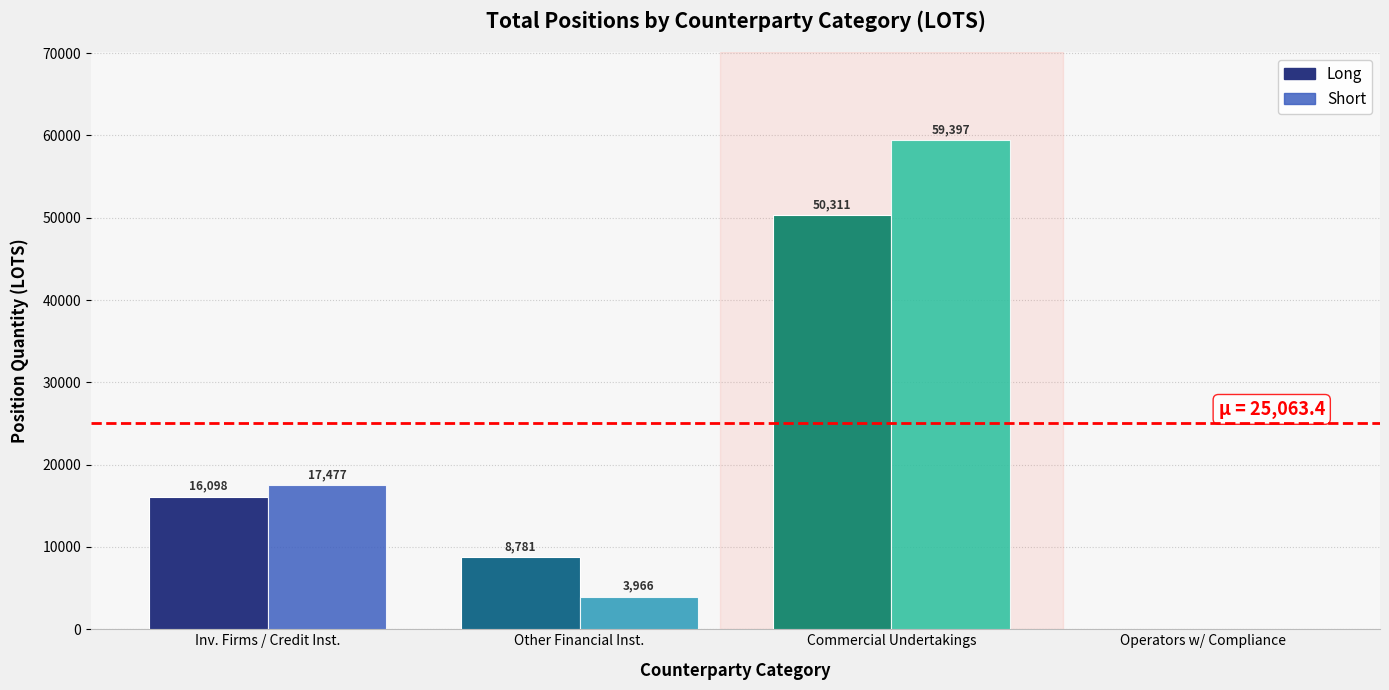

Reading left to right, extract all data points from this chart.

Investment Firms (Long): Long=16098.1	Short=17476.7
Other Financial Inst. (Long): Long=8780.7	Short=3966.0
Commercial Undertakings (Long): Long=50311.4	Short=59396.8
Operators compliance (Long): Long=0.0	Short=0.0